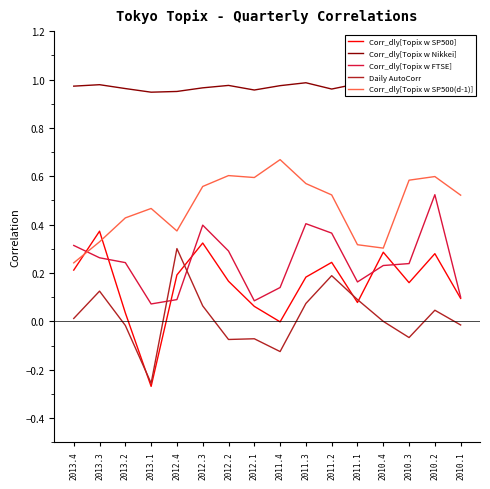

What is the greatest value displayed?

1.0